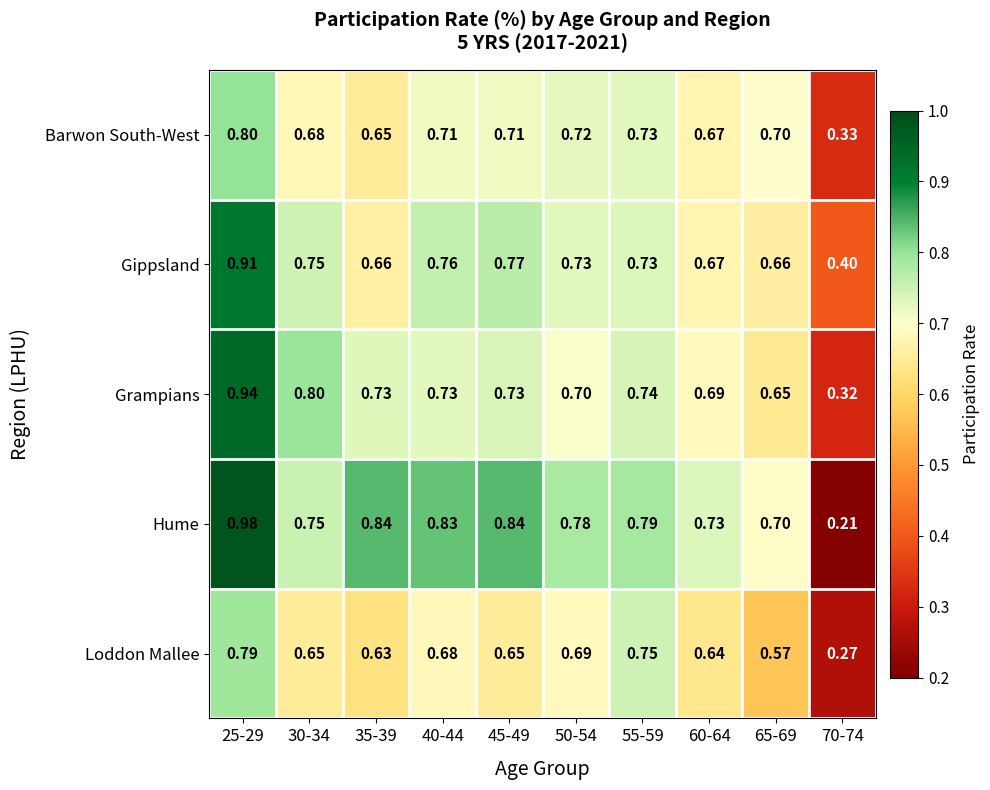

Rank the series by their maximum value, from highest to lowest.

Hume, Grampians, Gippsland, Barwon South-West, Loddon Mallee